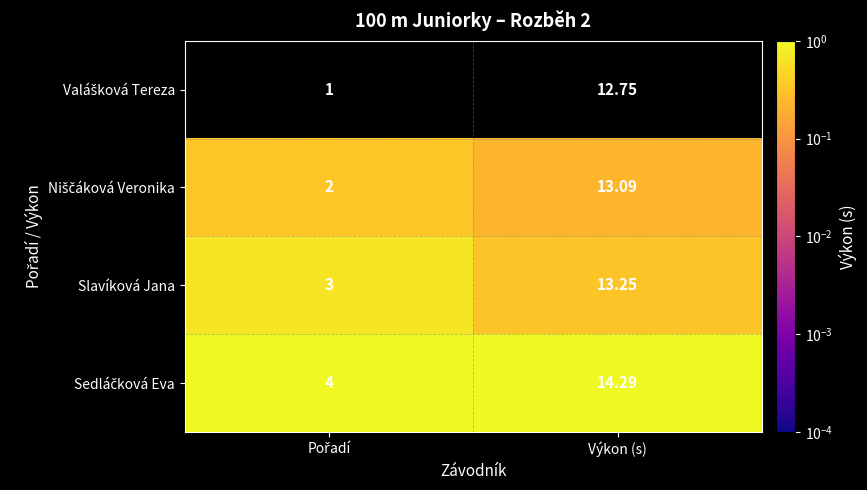

At which category does the chart reach its peak across all series?

Výkon (s)